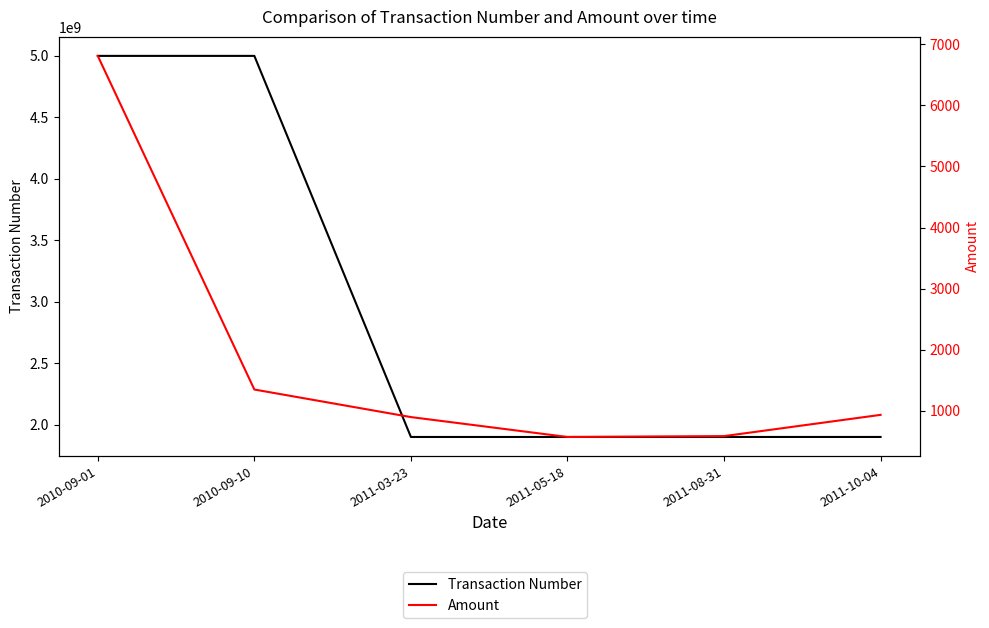

Where is the first local maximum for Transaction Number?

2010-09-10